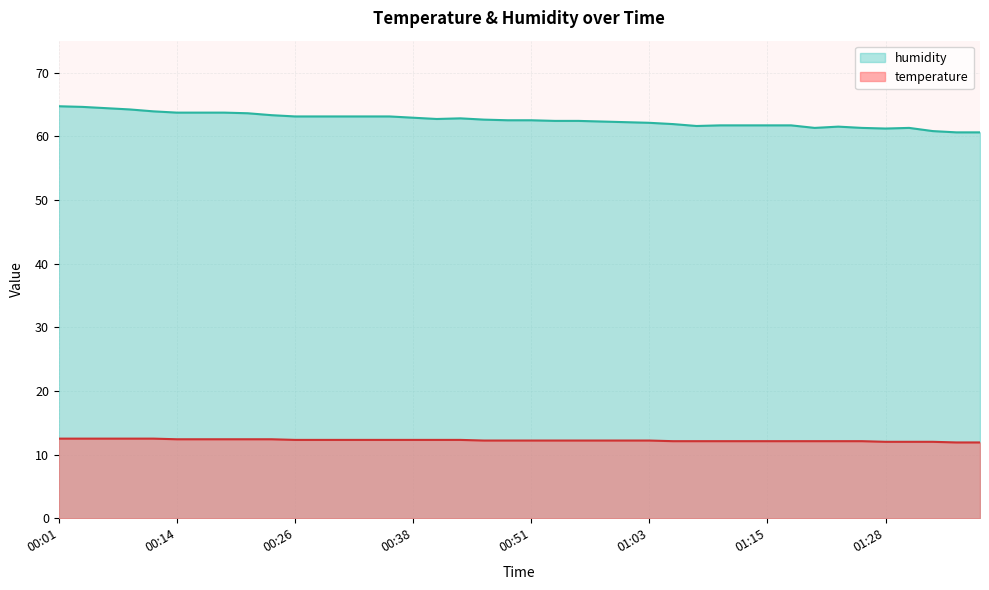

Does the chart have visible grid lines?

Yes